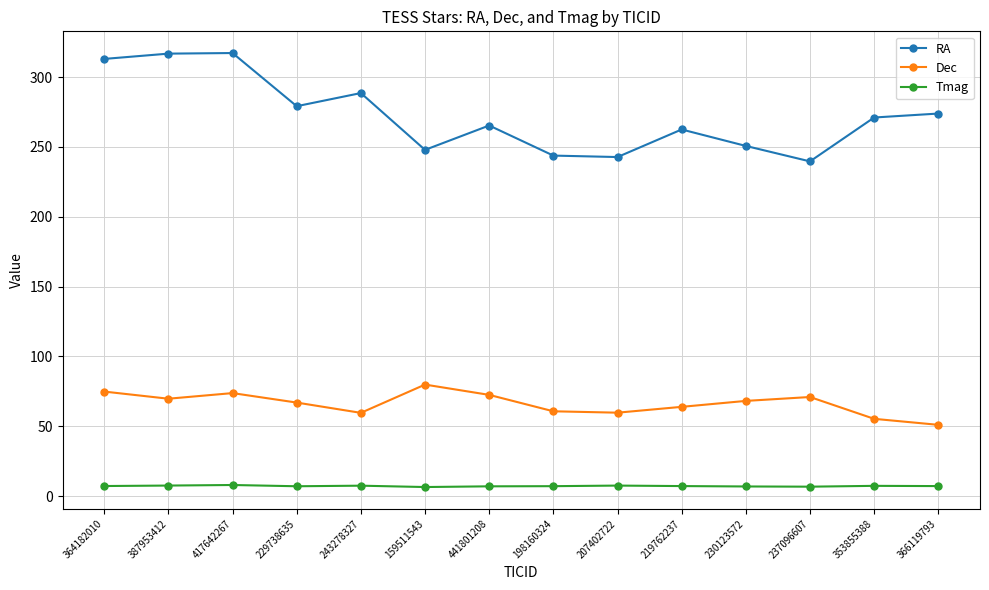

Count the number of categories in the chart.

14